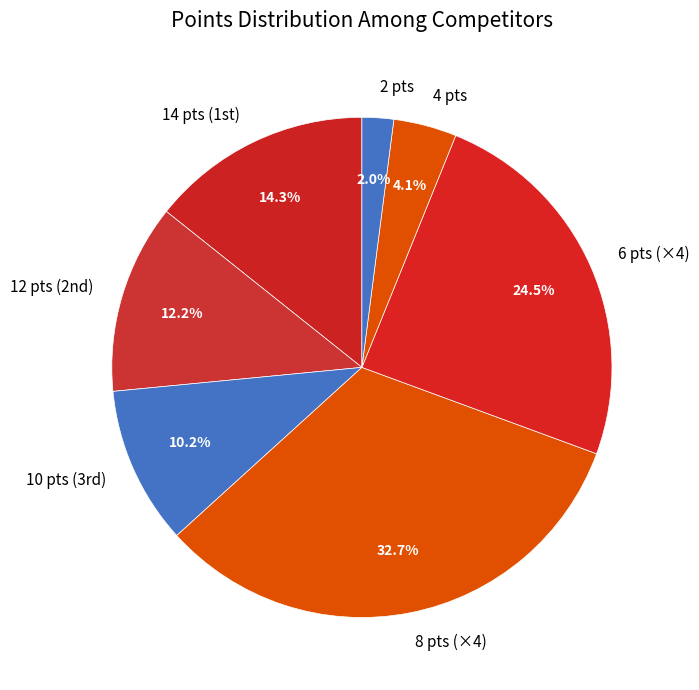

Rank the categories by value from lowest to highest.

2 pts, 4 pts, 10 pts (3rd), 12 pts (2nd), 14 pts (1st), 6 pts (×4), 8 pts (×4)